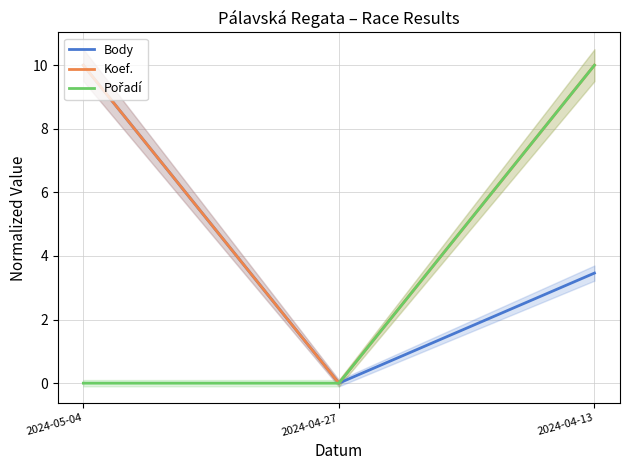

What is the label of the 2nd point from the left?

2024-04-27